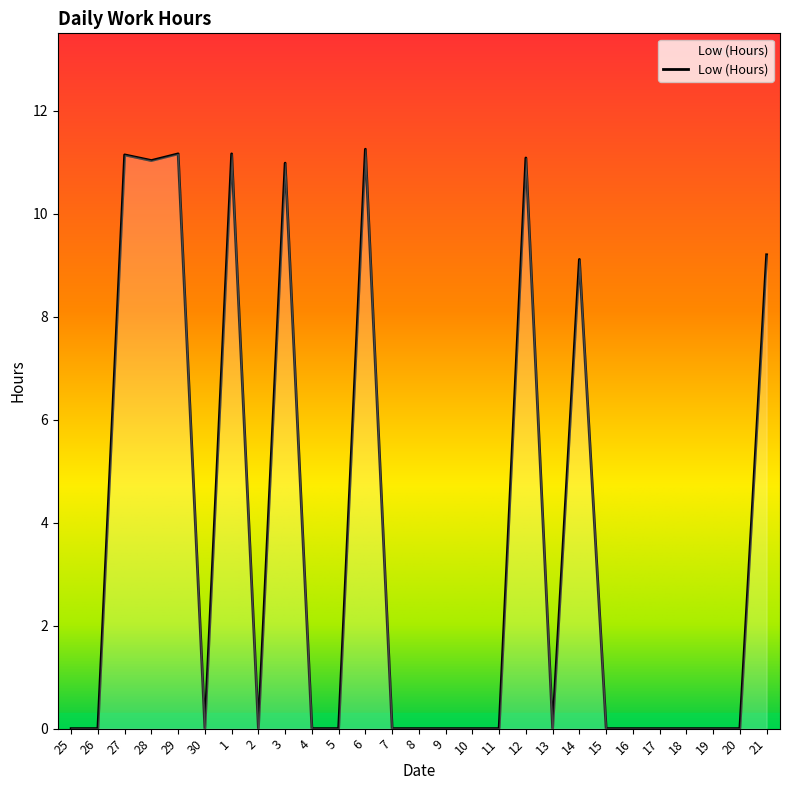

Does the chart display data point markers on the line(s)?

No